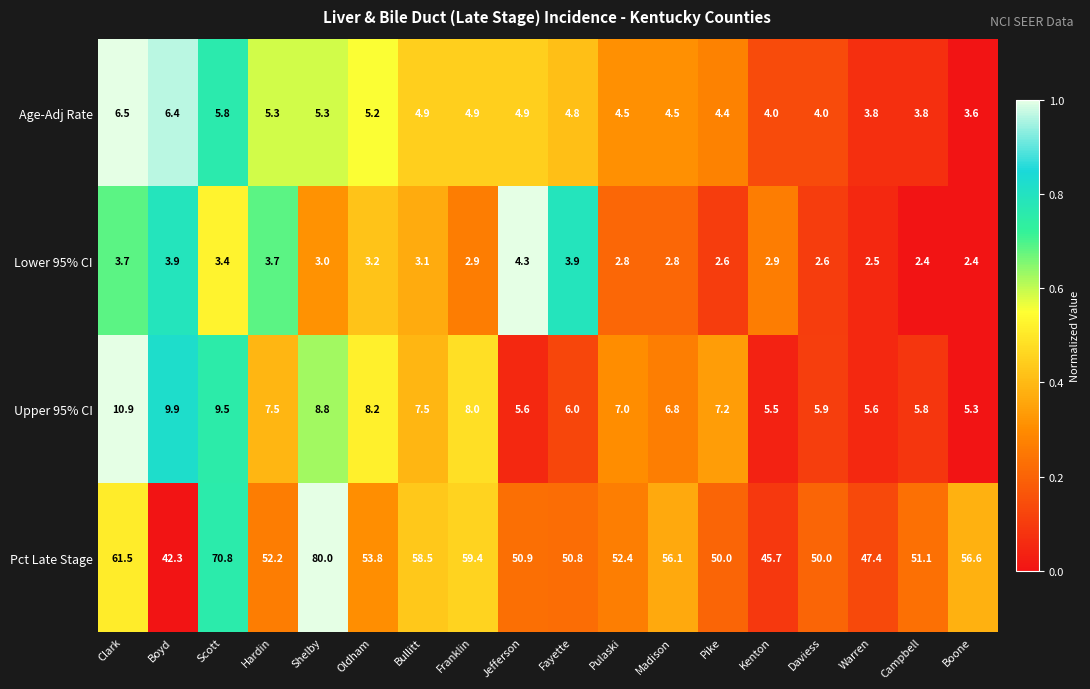

At which category does the chart reach its peak across all series?

Shelby